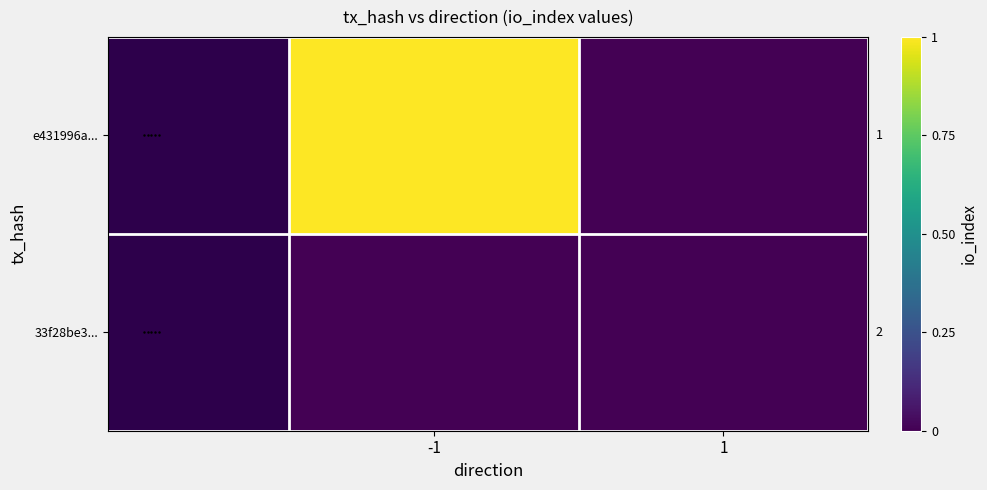

Reading left to right, what are all the values shown in this chart?

e431996a...: -1=1	1=0
33f28be3...: -1=0	1=0